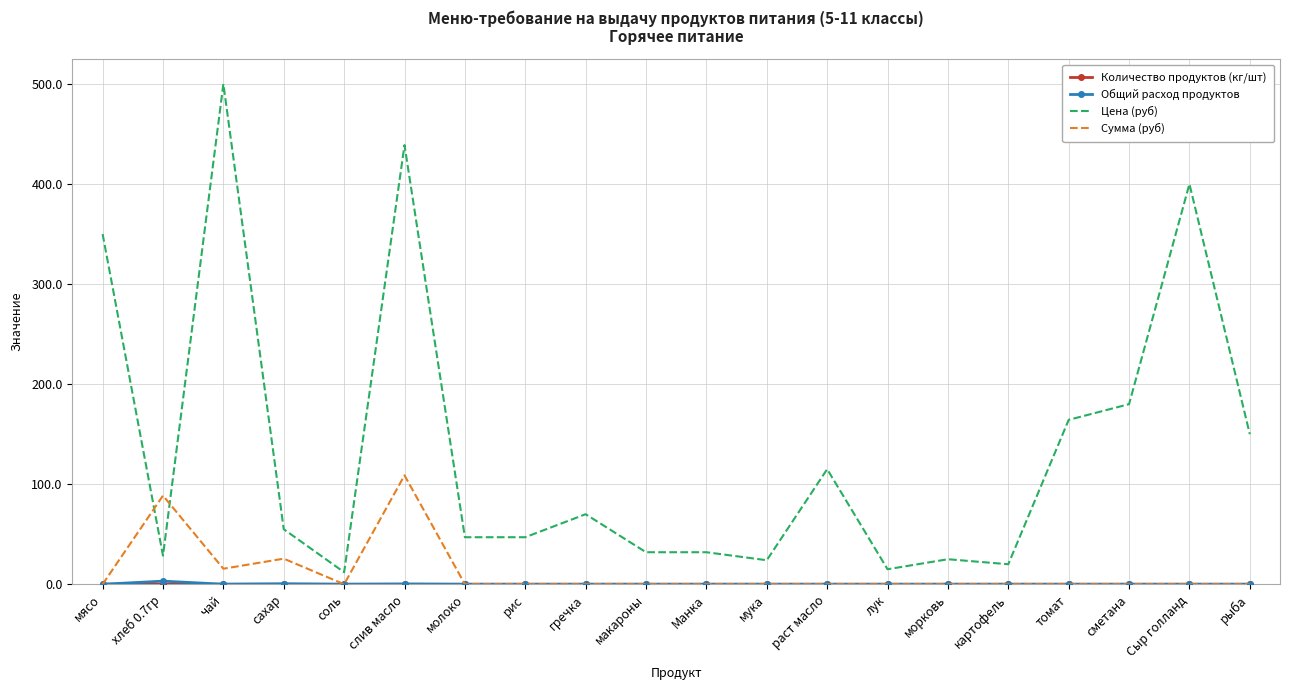

How many intersections are there between Цена (руб) and Сумма (руб)?

2